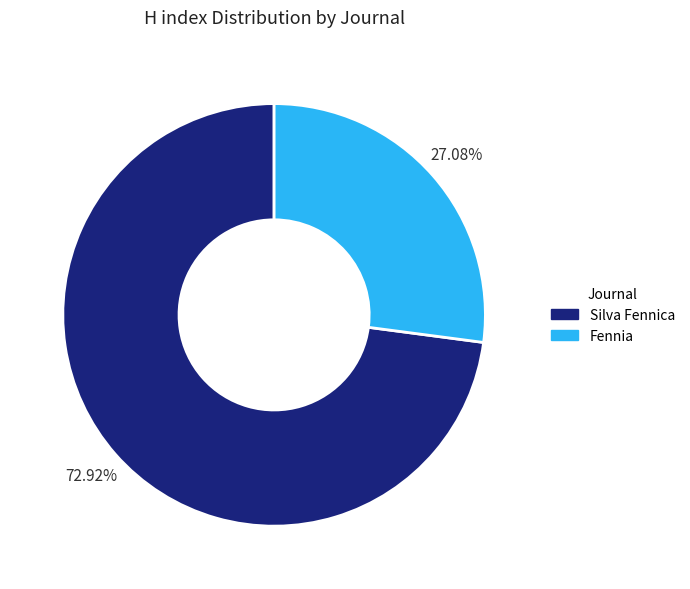

Count the number of slices in the pie.

2